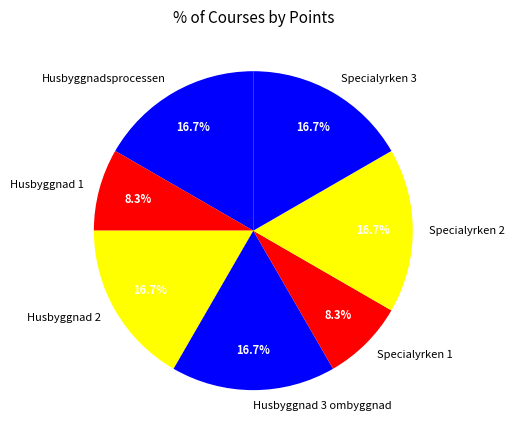

How many segments does this pie chart have?

7